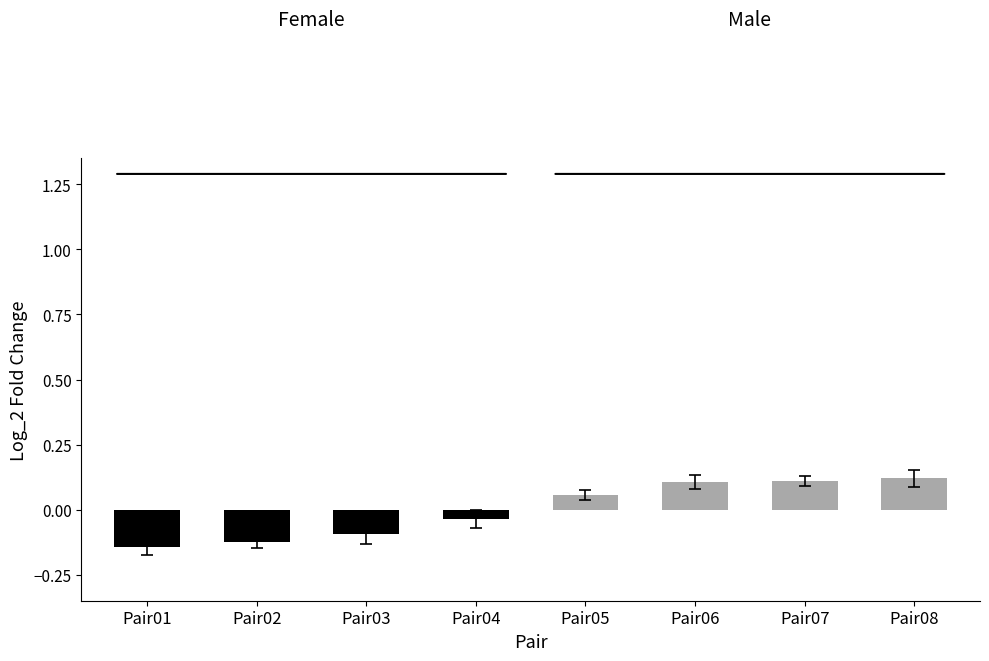

What is the change in value from Pair02 to Pair07?

+0.2